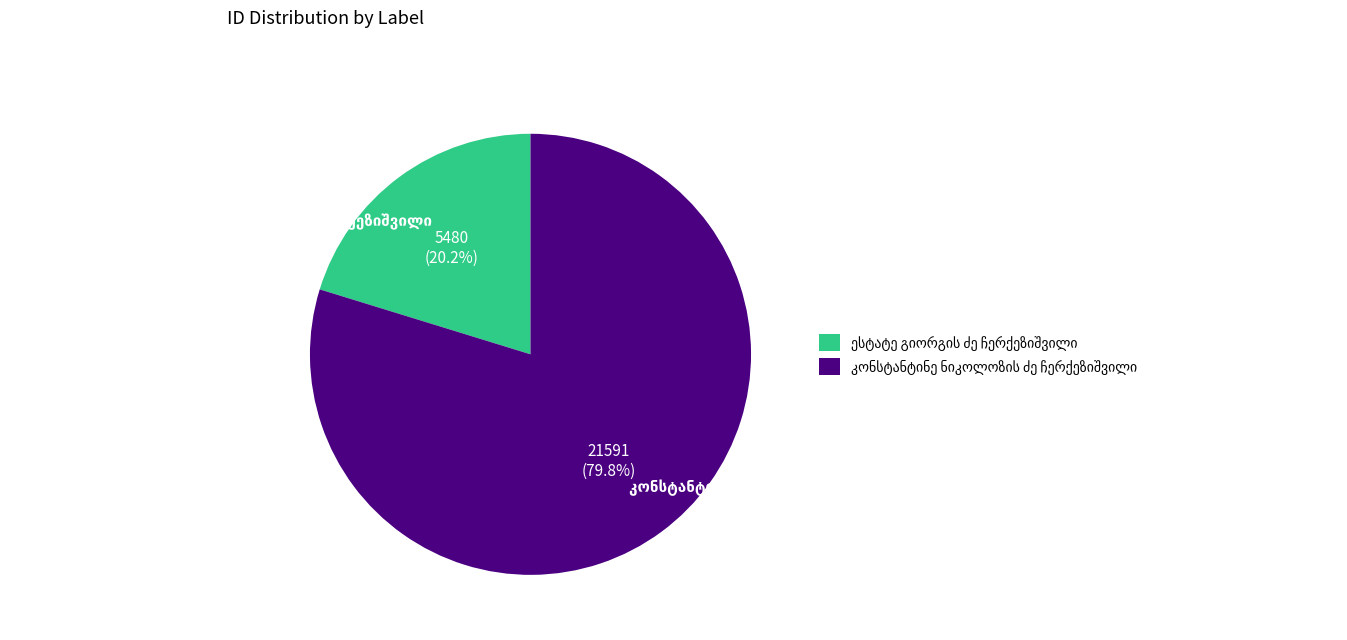

What is the change in value from ესტატე გიორგის ძე ჩერქეზიშვილი to კონსტანტინე ნიკოლოზის ძე ჩერქეზიშვილი?

+16111